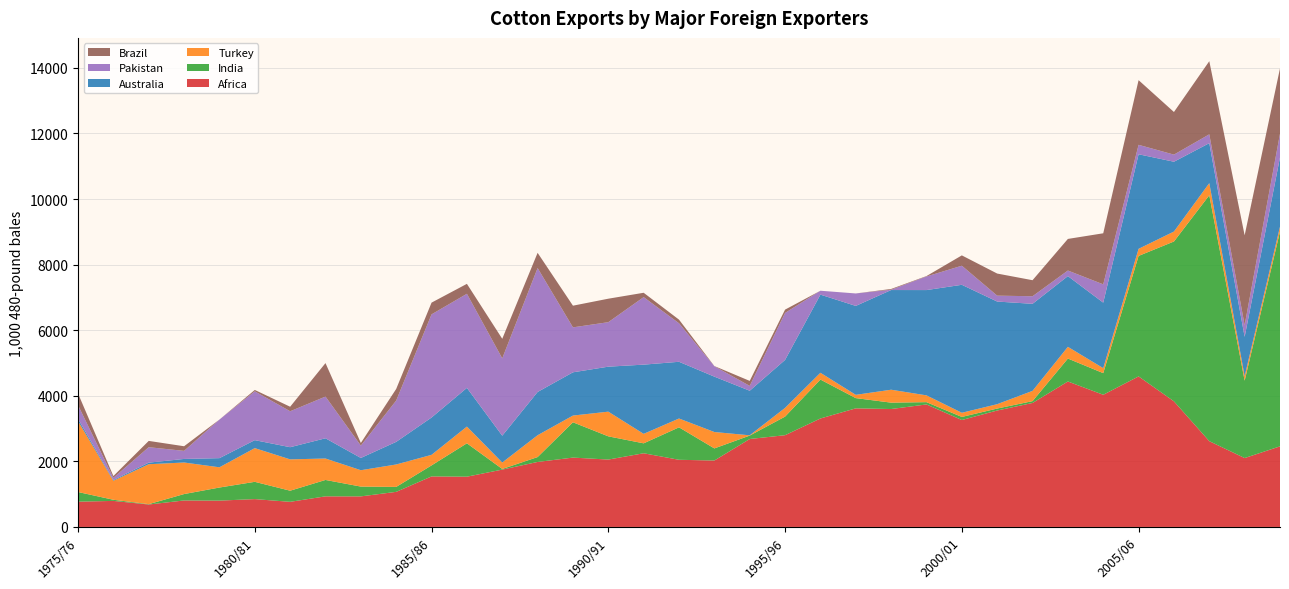

Reading right to left, what are all the values shown in this chart?

Africa: 2009/10=2458	2008/09=2101	2007/08=2616	2006/07=3831	2005/06=4591	2004/05=4031	2003/04=4436	2002/03=3781	2001/02=3551	2000/01=3261	1999/00=3736	1998/99=3596	1997/98=3617	1996/97=3308	1995/96=2798	1994/95=2682	1993/94=2026	1992/93=2048	1991/92=2247	1990/91=2055	1989/90=2115	1988/89=1982	1987/88=1749	1986/87=1533	1985/86=1541	1984/85=1070	1983/84=932	1982/83=933	1981/82=766	1980/81=849	1979/80=803	1978/79=808	1977/78=684	1976/77=794	1975/76=771
India: 2009/10=6550	2008/09=2360	2007/08=7500	2006/07=4875	2005/06=3675	2004/05=660	2003/04=700	2002/03=56	2001/02=60	2000/01=94	1999/00=70	1998/99=195	1997/98=312	1996/97=1187	1995/96=567	1994/95=104	1993/94=369	1992/93=990	1991/92=303	1990/91=708	1989/90=1077	1988/89=149	1987/88=19	1986/87=1018	1985/86=336	1984/85=151	1983/84=299	1982/83=500	1981/82=339	1980/81=527	1979/80=399	1978/79=195	1977/78=11	1976/77=35	1975/76=294
Turkey: 2009/10=150	2008/09=136	2007/08=370	2006/07=303	2005/06=216	2004/05=152	2003/04=357	2002/03=313	2001/02=133	2000/01=127	1999/00=207	1998/99=394	1997/98=100	1996/97=207	1995/96=266	1994/95=9	1993/94=500	1992/93=269	1991/92=289	1990/91=753	1989/90=205	1988/89=666	1987/88=197	1986/87=510	1985/86=322	1984/85=684	1983/84=499	1982/83=654	1981/82=956	1980/81=1028	1979/80=617	1978/79=962	1977/78=1218	1976/77=580	1975/76=2163
Australia: 2009/10=2112	2008/09=1201	2007/08=1219	2006/07=2129	2005/06=2884	2004/05=1998	2003/04=2157	2002/03=2655	2001/02=3130	2000/01=3903	1999/00=3211	1998/99=3040	1997/98=2712	1996/97=2383	1995/96=1463	1994/95=1359	1993/94=1689	1992/93=1730	1991/92=2111	1990/91=1372	1989/90=1319	1988/89=1319	1987/88=818	1986/87=1180	1985/86=1138	1984/85=690	1983/84=374	1982/83=617	1981/82=371	1980/81=243	1979/80=279	1978/79=109	1977/78=48	1976/77=24	1975/76=69
Pakistan: 2009/10=725	2008/09=357	2007/08=269	2006/07=217	2005/06=288	2004/05=558	2003/04=170	2002/03=231	2001/02=180	2000/01=582	1999/00=415	1998/99=10	1997/98=380	1996/97=119	1995/96=1433	1994/95=148	1993/94=318	1992/93=1175	1991/92=2059	1990/91=1357	1989/90=1371	1988/89=3780	1987/88=2358	1986/87=2870	1985/86=3146	1984/85=1260	1983/84=377	1982/83=1272	1981/82=1096	1980/81=1489	1979/80=1177	1978/79=246	1977/78=471	1976/77=65	1975/76=418
Brazil: 2009/10=1991	2008/09=2739	2007/08=2231	2006/07=1300	2005/06=1972	2004/05=1557	2003/04=964	2002/03=489	2001/02=674	2000/01=315	1999/00=12	1998/99=23	1997/98=0	1996/97=0	1995/96=101	1994/95=152	1993/94=5	1992/93=110	1991/92=133	1990/91=716	1989/90=661	1988/89=464	1987/88=597	1986/87=303	1985/86=358	1984/85=354	1983/84=80	1982/83=1021	1981/82=138	1980/81=42	1979/80=0	1978/79=141	1977/78=192	1976/77=54	1975/76=356